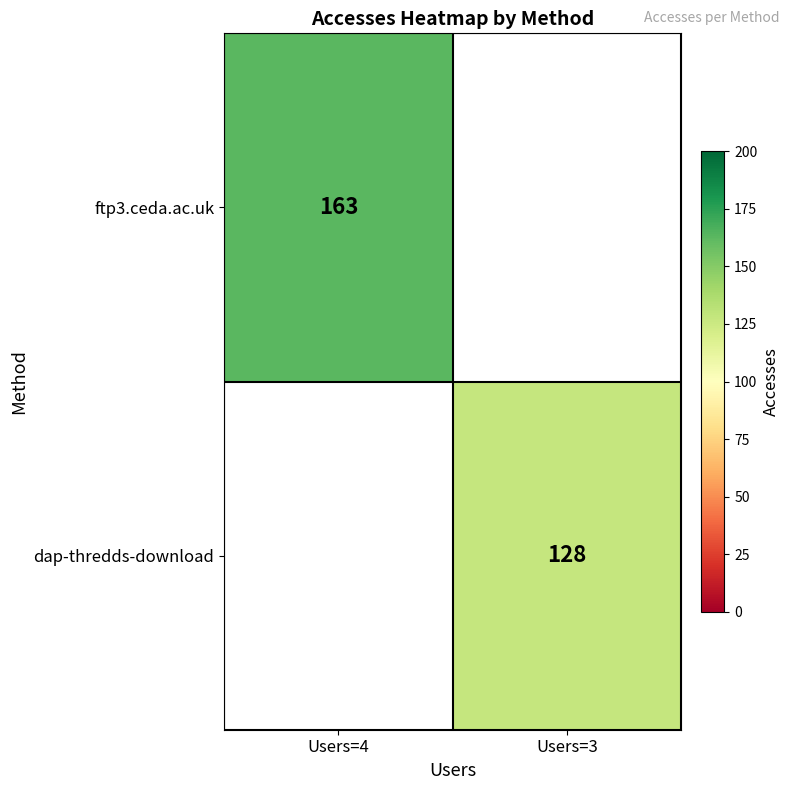

The value of dap-thredds-download at Users=3 is 128. True or false?

True